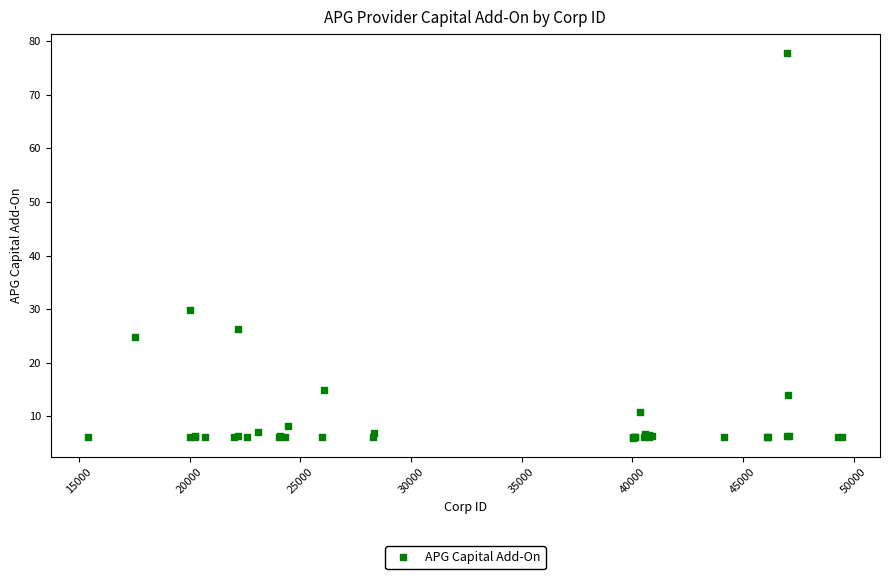

What Y value in the scatter plot is closest to 41?

29.9